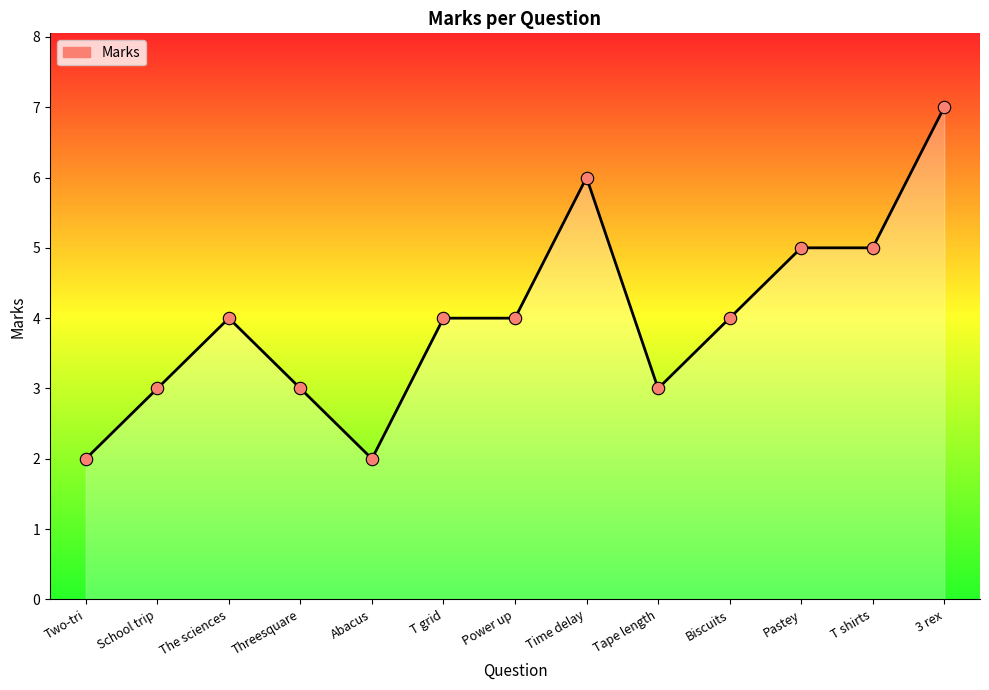

Approximately how many times larger is the value at Pastey compared to Tape length?

1.7